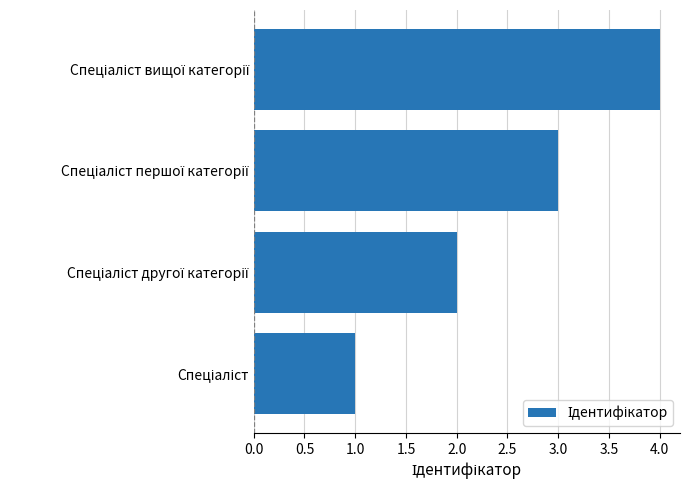

What is the difference between the maximum and minimum values?

3